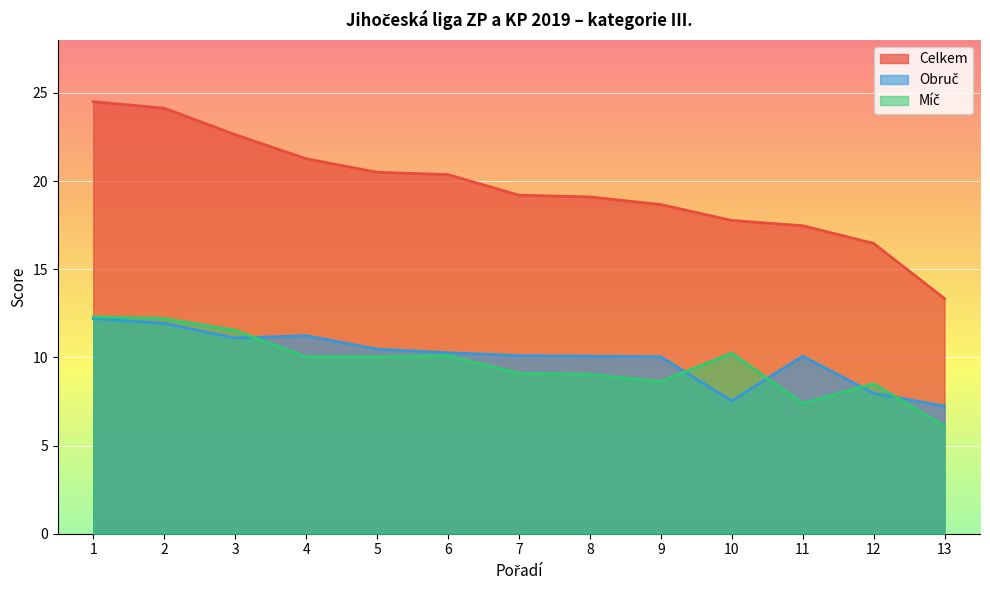

The Celkem series shows 19.1 at 8. True or false?

True